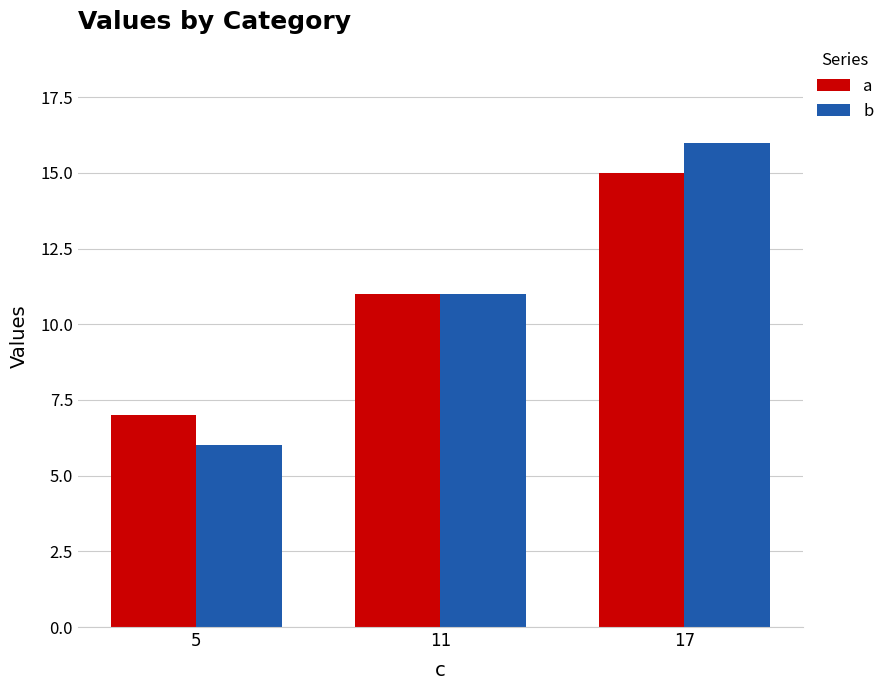

What is the value of the a bar at the 1st from the left?

7